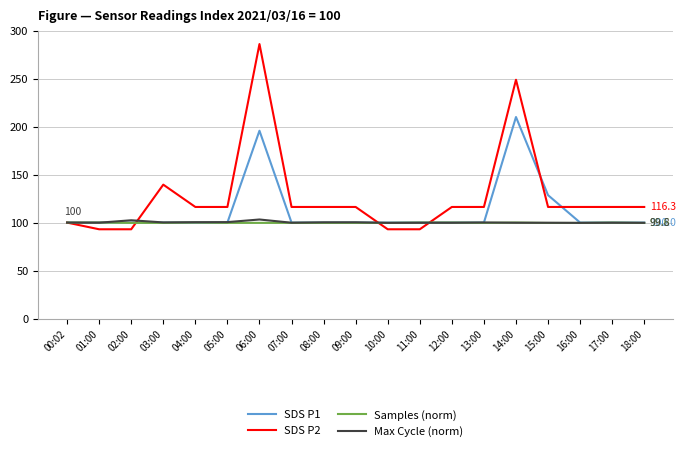

What is the total value across all series at 12:00?

416.1